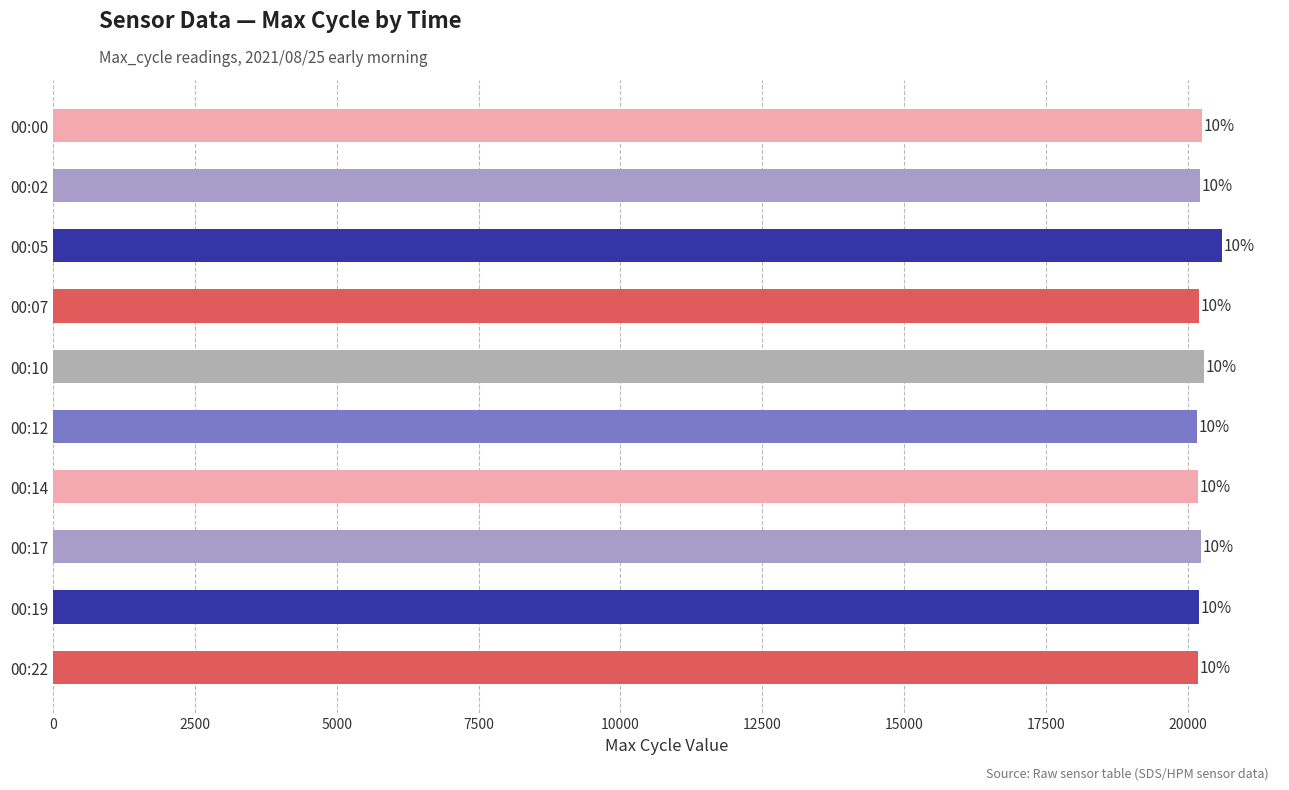

Does the chart contain any negative values?

No